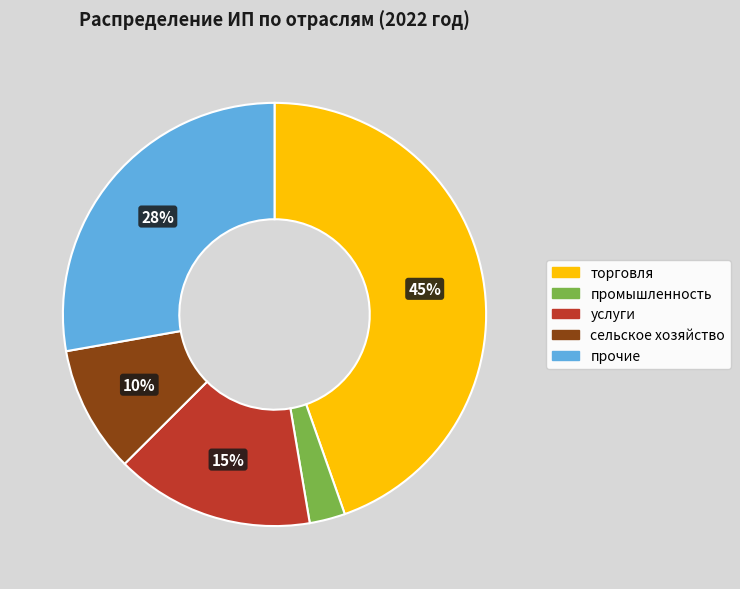

To the nearest percent, what is the difference between the largest and smallest slice percentages?

42%